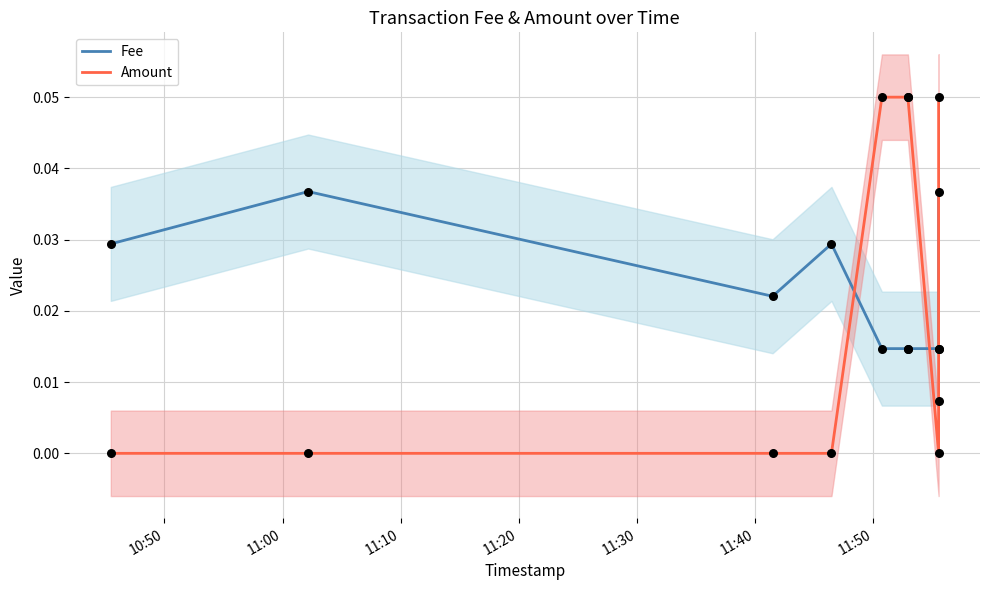

Which series has the widest spread of Y values?

Amount